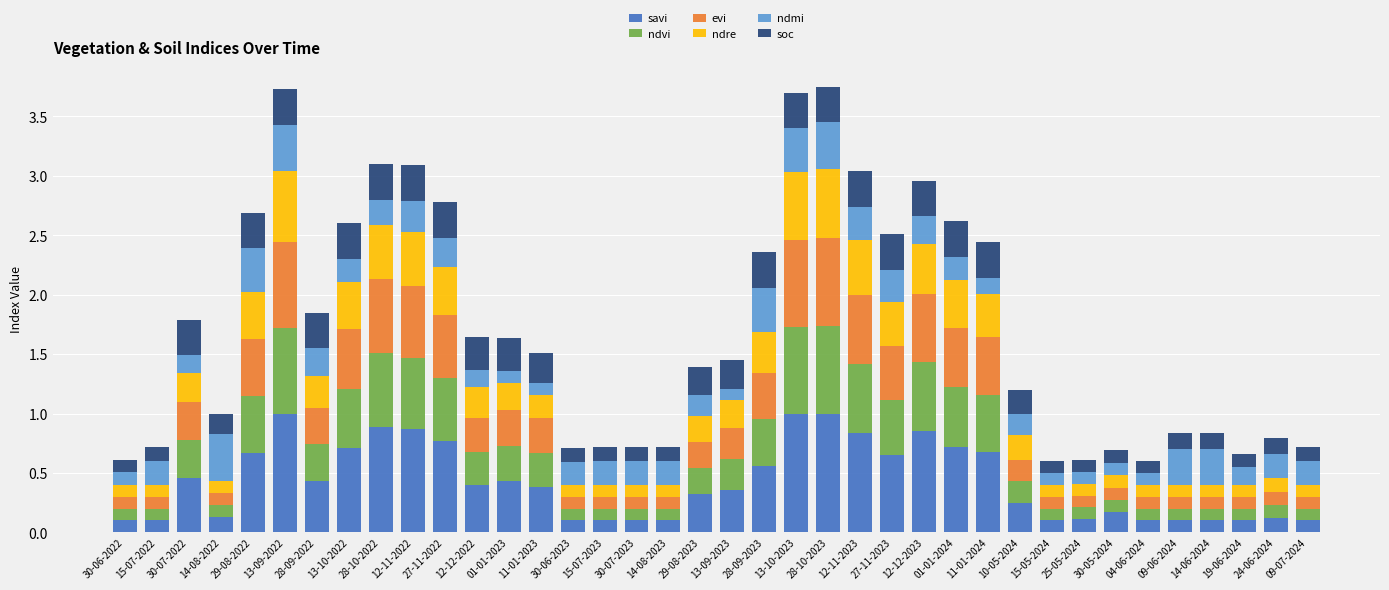

What is the total value across all series at 12-12-2022?

1.6